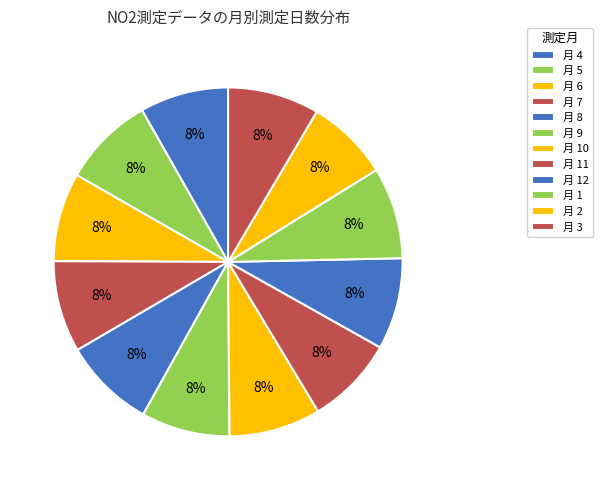

Is there a majority slice in this chart?

No